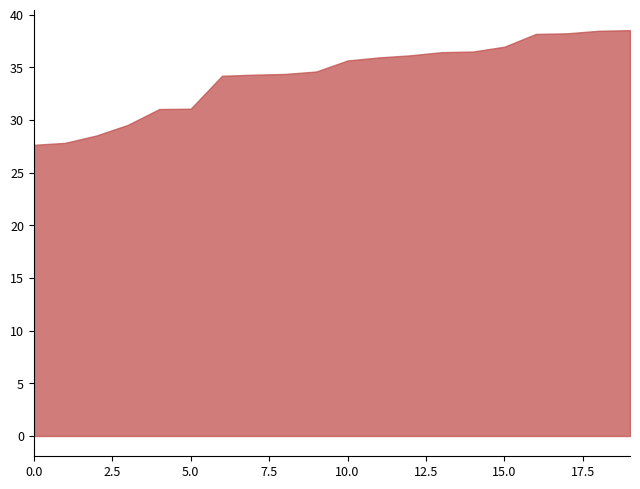

What is the smallest value displayed?

27.6